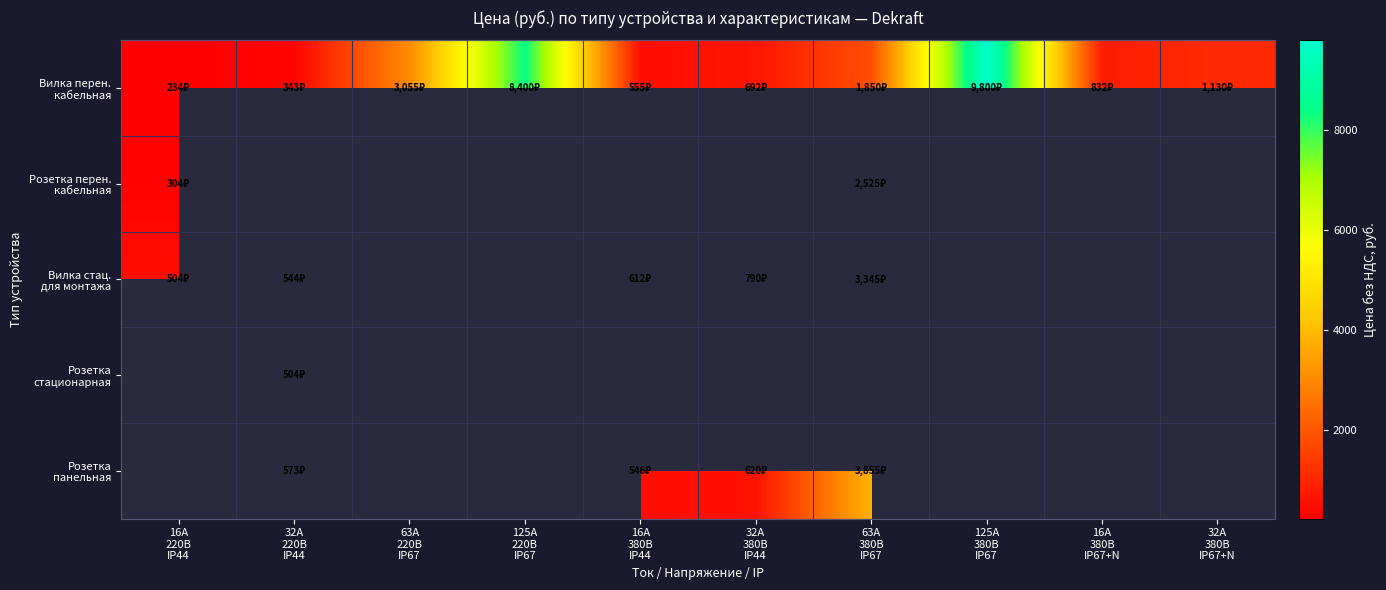

Which series has the widest spread of values?

Вилка перен. кабельная